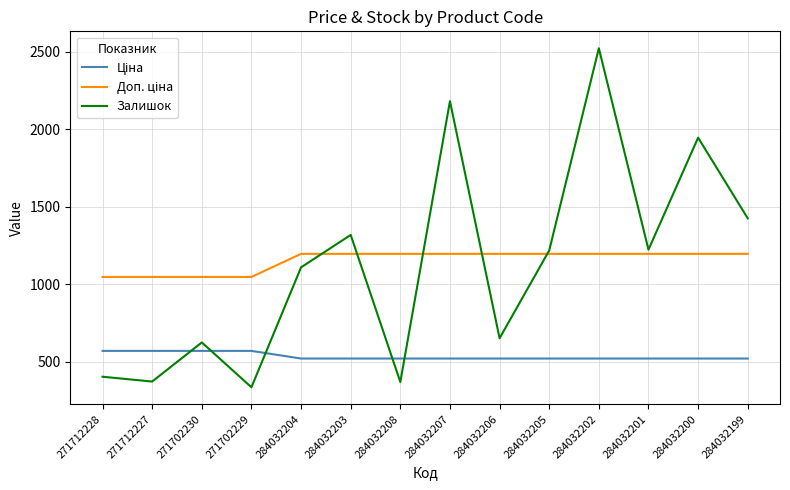

What is the difference between the highest and lowest values at 284032199?

903.8